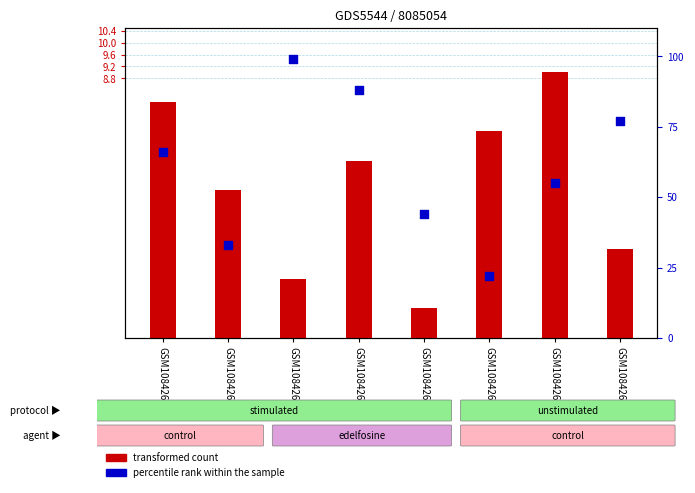

Which series reaches the minimum Y coordinate?

transformed count